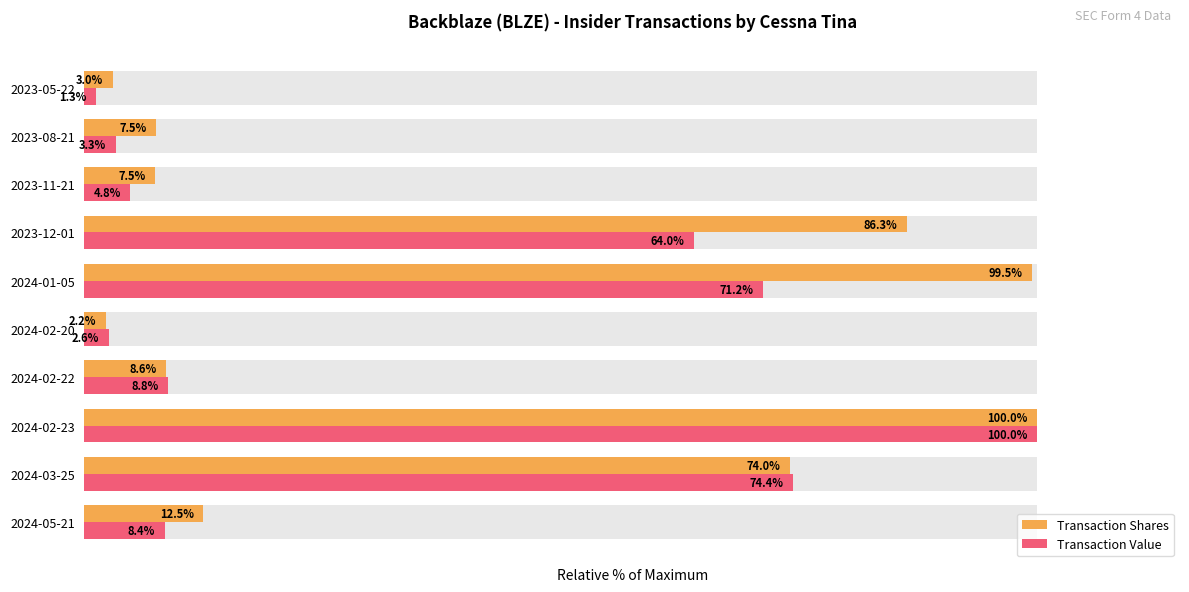

Which series has the widest spread of values?

Transaction Value